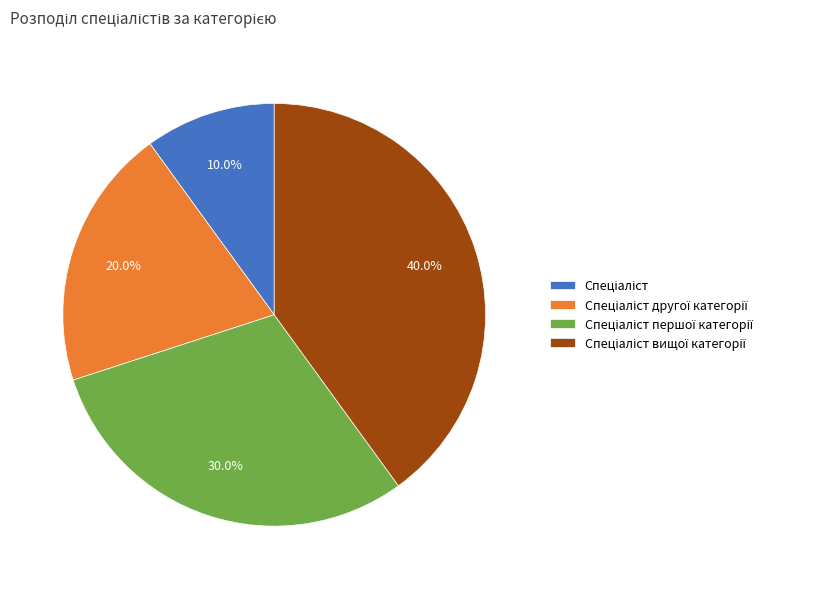

To the nearest percent, what is the difference between the largest and smallest slice percentages?

30%